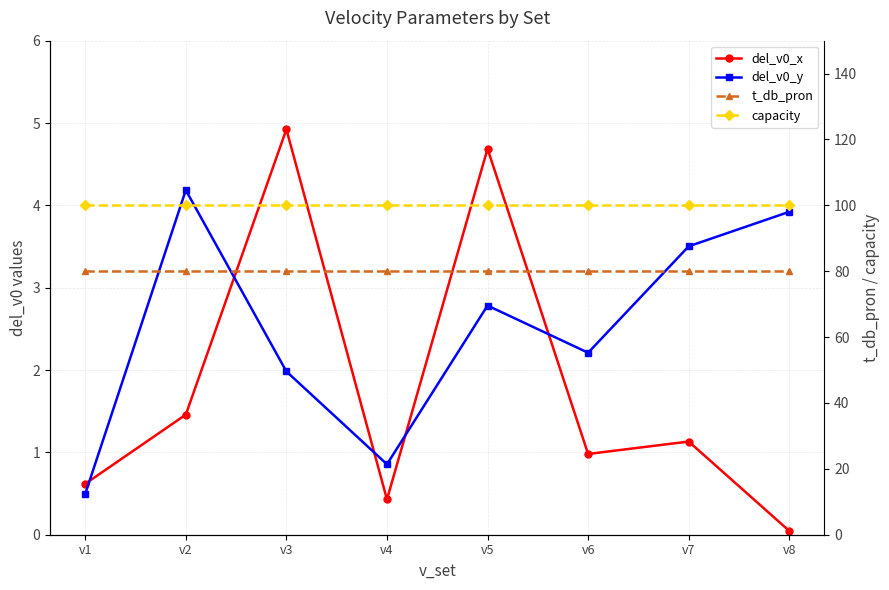

What are all the series names shown in the legend?

del_v0_x, del_v0_y, t_db_pron, capacity